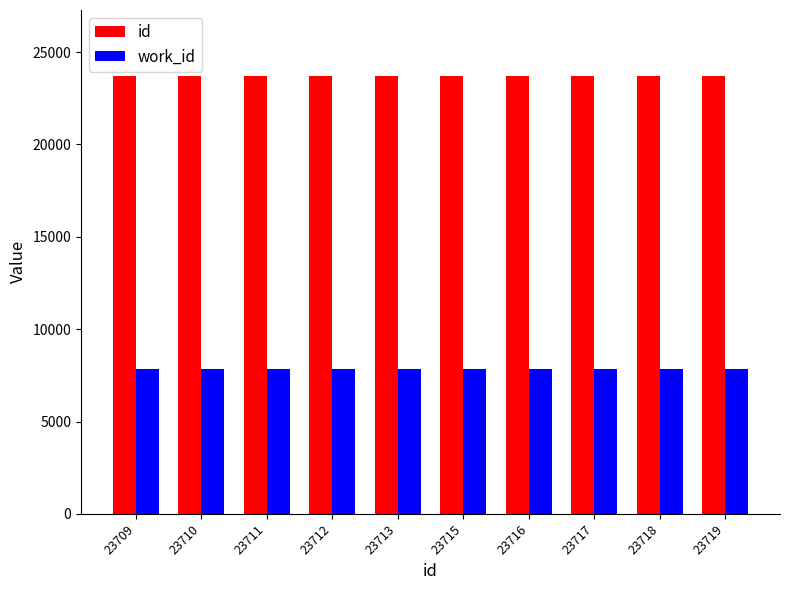

The work_id series shows 14022 at 23719. True or false?

False